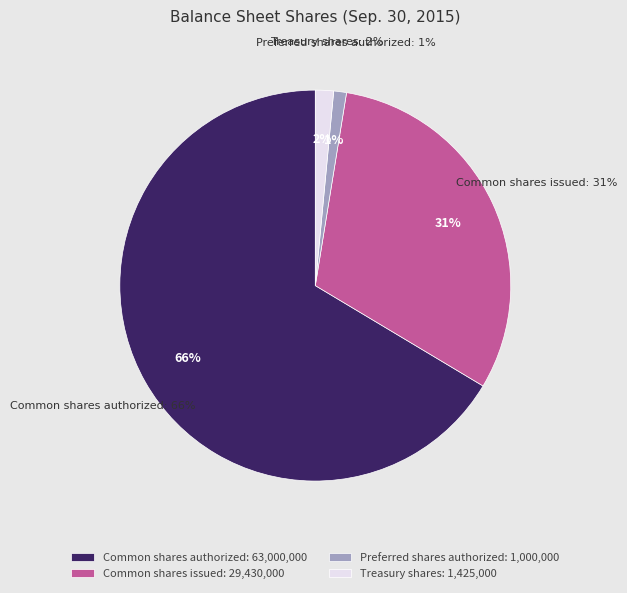

Rank the categories by value from highest to lowest.

Common shares authorized, Common shares issued, Treasury shares, Preferred shares authorized